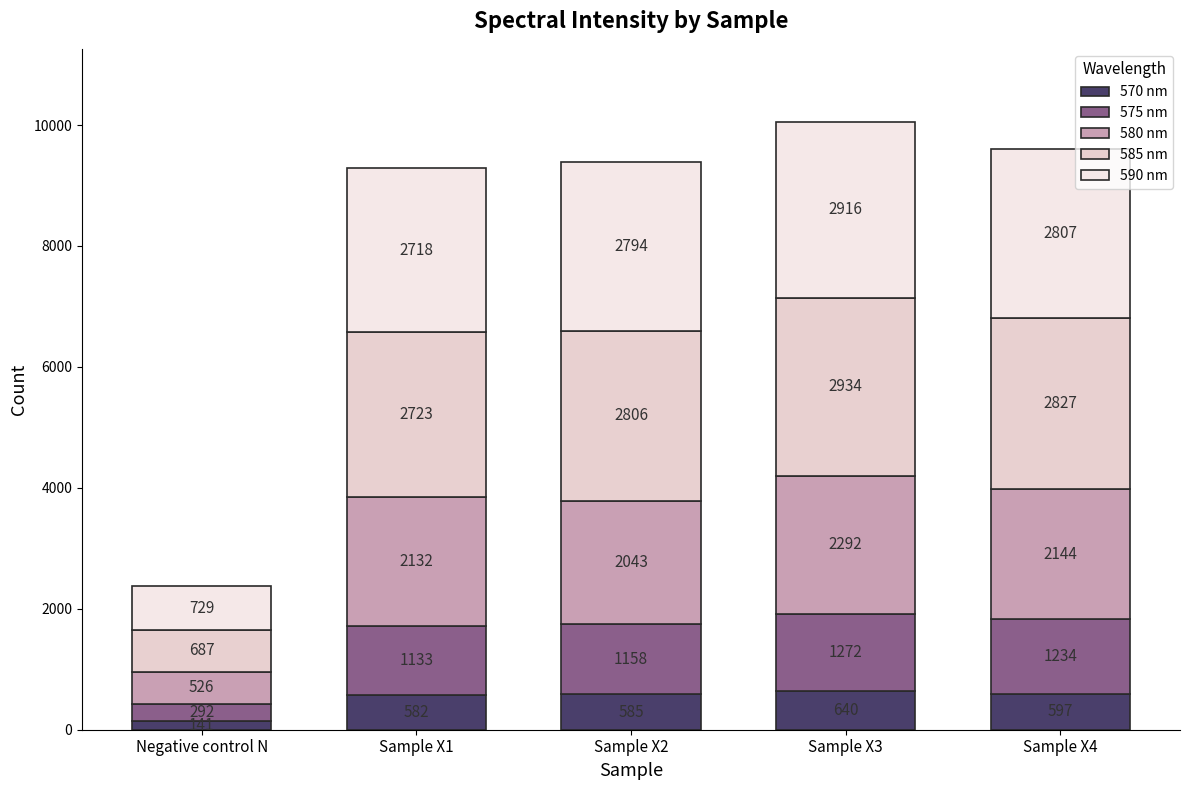

What position from the right is Sample X3?

2